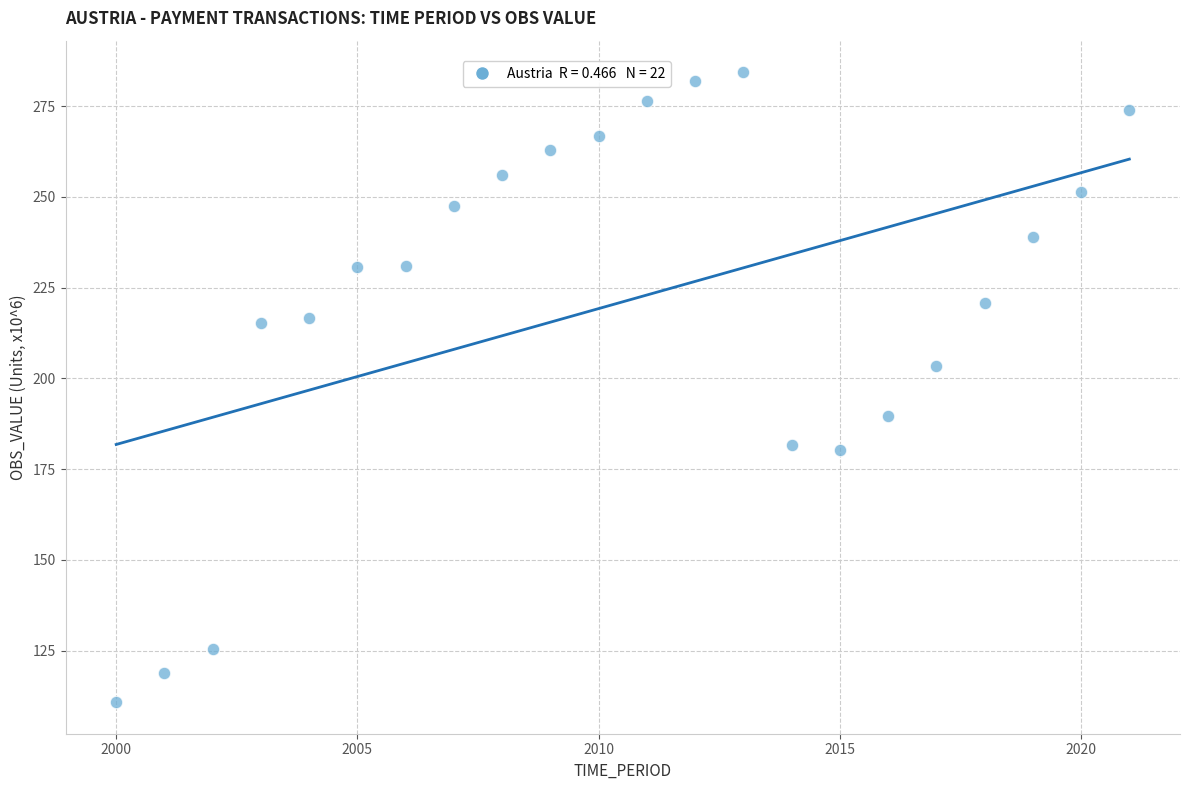

What is the range of Y values (max minus min)?

173.5